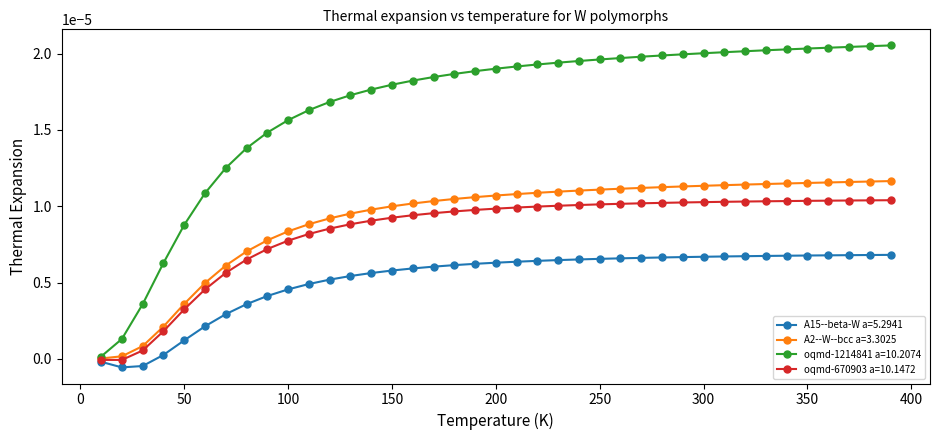

List the series in order of their peak value, lowest first.

A15--beta-W a=5.2941, oqmd-670903 a=10.1472, A2--W--bcc a=3.3025, oqmd-1214841 a=10.2074